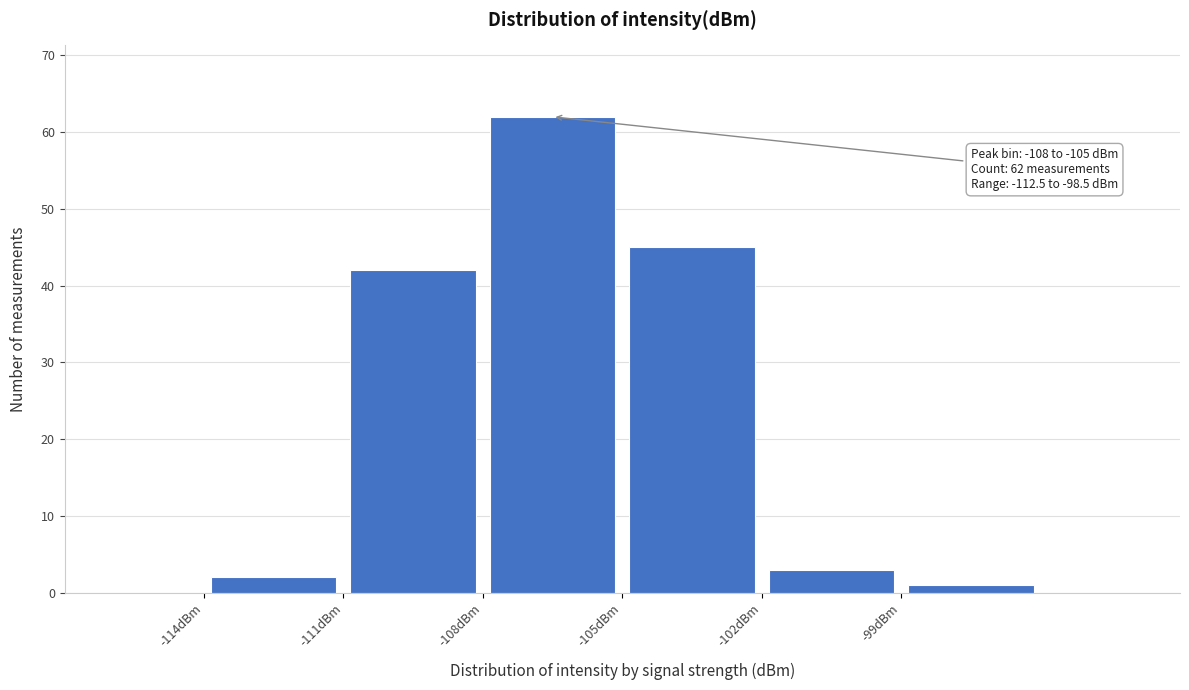

Over which range of the x-axis is the bar tallest?

-108 to -105